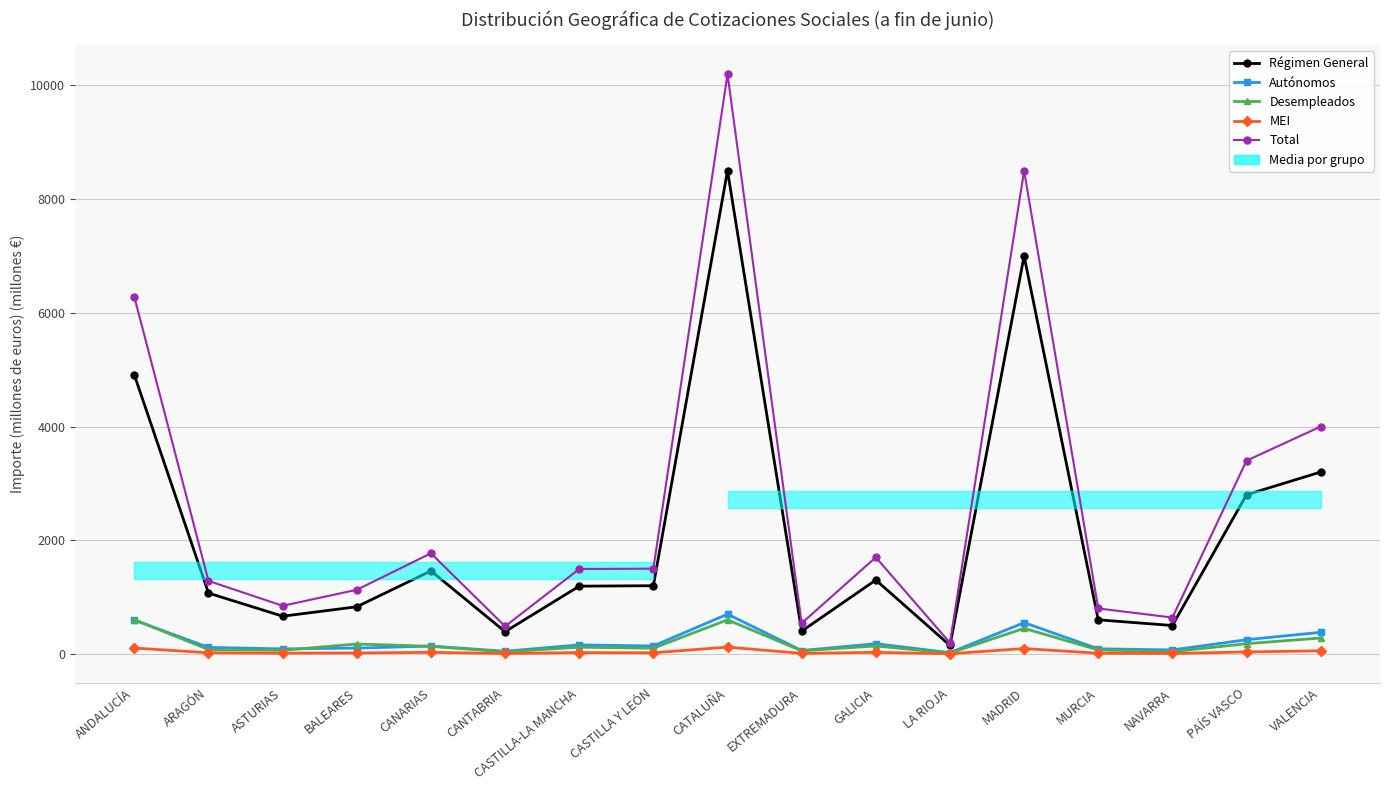

Reading left to right, what are all the values shown in this chart?

Régimen General: ANDALUCÍA=4908.5	ARAGÓN=1070.0	ASTURIAS=663.3	BALEARES=829.6	CANARIAS=1460.1	CANTABRIA=391.8	CASTILLA-LA MANCHA=1192.0	CASTILLA Y LEÓN=1200.0	CATALUÑA=8500.0	EXTREMADURA=400.0	GALICIA=1300.0	LA RIOJA=150.0	MADRID=7000.0	MURCIA=600.0	NAVARRA=500.0	PAÍS VASCO=2800.0	VALENCIA=3200.0
Autónomos: ANDALUCÍA=595.1	ARAGÓN=115.0	ASTURIAS=88.4	BALEARES=102.6	CANARIAS=137.6	CANTABRIA=47.7	CASTILLA-LA MANCHA=158.4	CASTILLA Y LEÓN=140.0	CATALUÑA=700.0	EXTREMADURA=60.0	GALICIA=180.0	LA RIOJA=22.0	MADRID=550.0	MURCIA=90.0	NAVARRA=70.0	PAÍS VASCO=250.0	VALENCIA=380.0
Desempleados: ANDALUCÍA=602.3	ARAGÓN=77.6	ASTURIAS=63.3	BALEARES=174.7	CANARIAS=134.3	CANTABRIA=36.3	CASTILLA-LA MANCHA=118.7	CASTILLA Y LEÓN=100.0	CATALUÑA=600.0	EXTREMADURA=55.0	GALICIA=140.0	LA RIOJA=15.0	MADRID=450.0	MURCIA=70.0	NAVARRA=40.0	PAÍS VASCO=180.0	VALENCIA=280.0
MEI: ANDALUCÍA=104.1	ARAGÓN=20.5	ASTURIAS=14.0	BALEARES=17.4	CANARIAS=27.9	CANTABRIA=7.7	CASTILLA-LA MANCHA=24.1	CASTILLA Y LEÓN=20.0	CATALUÑA=120.0	EXTREMADURA=10.0	GALICIA=28.0	LA RIOJA=3.0	MADRID=95.0	MURCIA=12.0	NAVARRA=8.0	PAÍS VASCO=35.0	VALENCIA=55.0
Total: ANDALUCÍA=6278.9	ARAGÓN=1284.6	ASTURIAS=846.9	BALEARES=1128.2	CANARIAS=1770.1	CANTABRIA=485.9	CASTILLA-LA MANCHA=1494.2	CASTILLA Y LEÓN=1500.0	CATALUÑA=10200.0	EXTREMADURA=540.0	GALICIA=1700.0	LA RIOJA=195.0	MADRID=8500.0	MURCIA=800.0	NAVARRA=640.0	PAÍS VASCO=3400.0	VALENCIA=4000.0